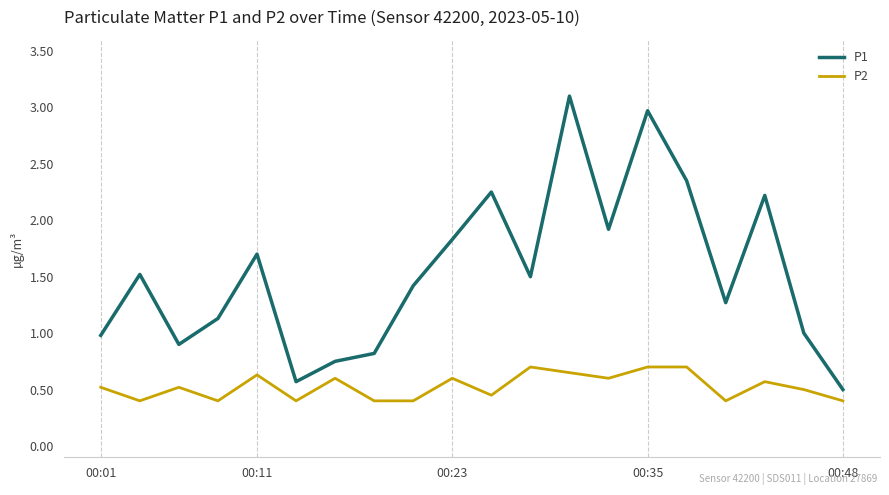

True or false: P1 and P2 intersect in this chart.

False